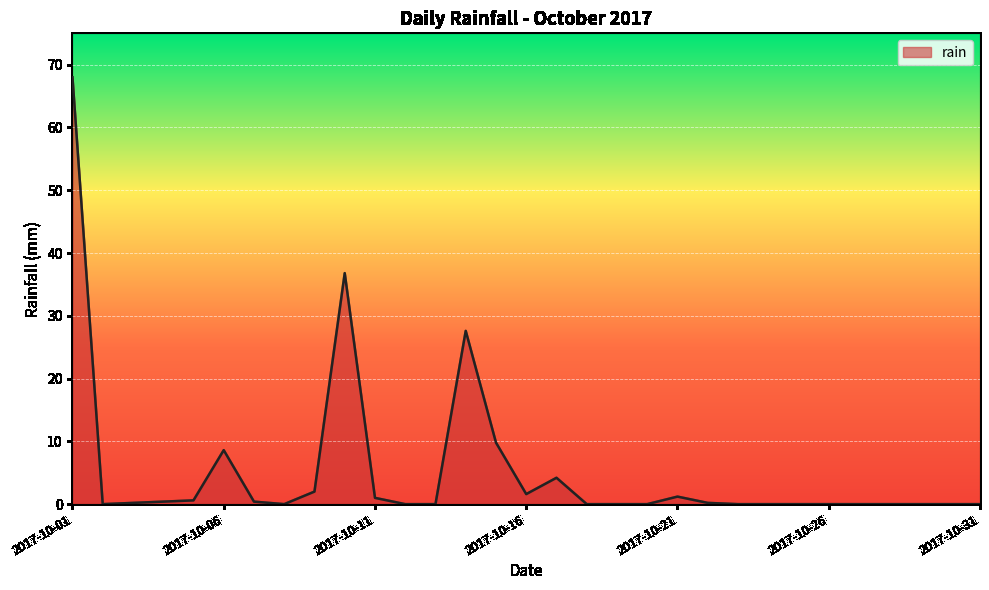

What is the maximum value shown in the chart?

68.0